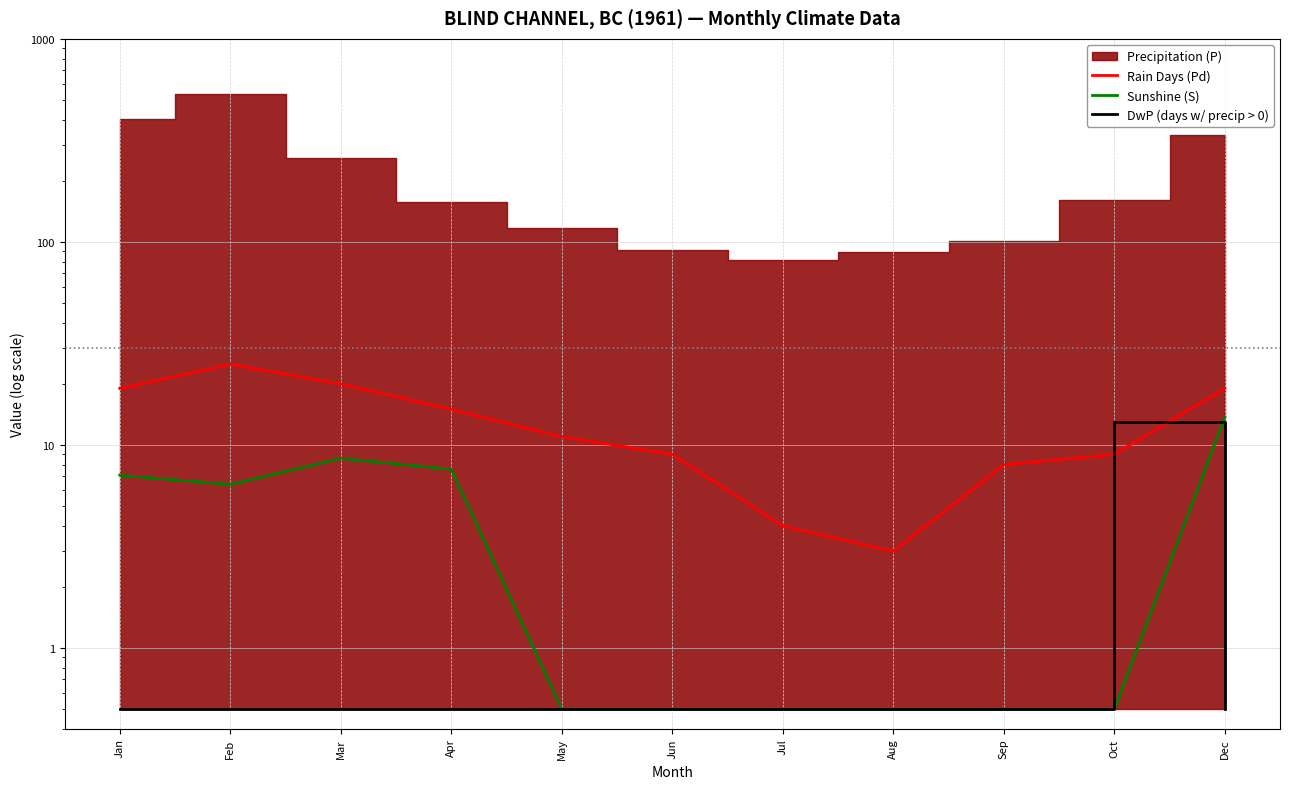

Where is the first local maximum for Rain Days (Pd)?

Feb